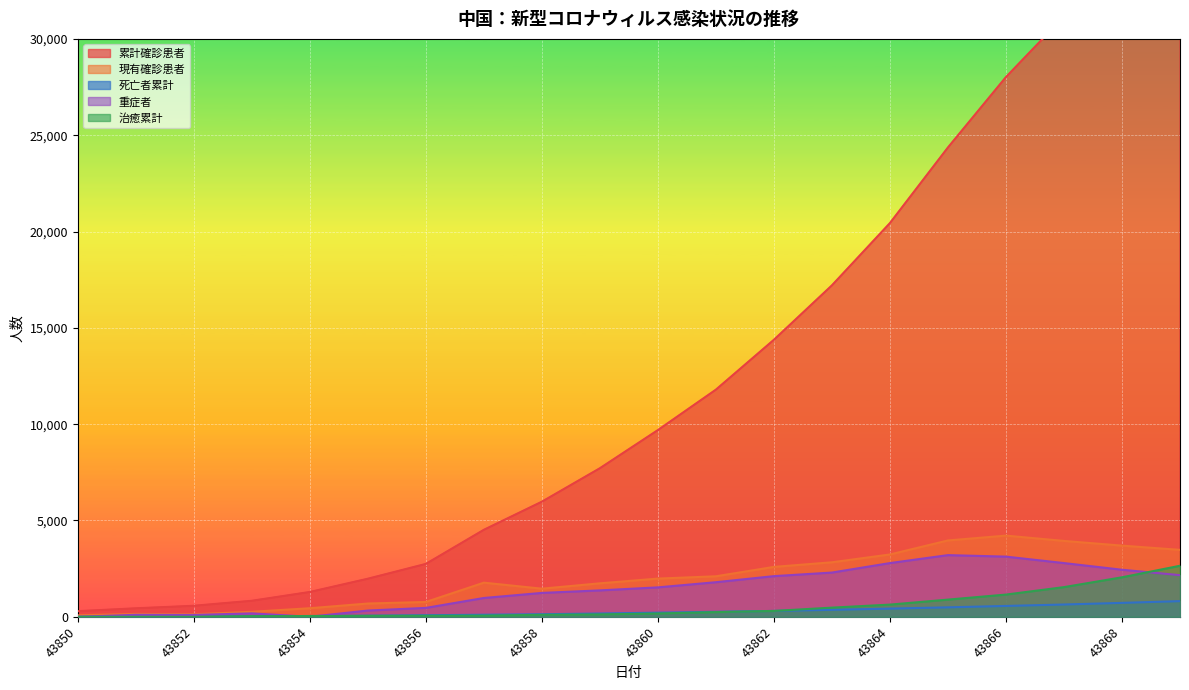

At how many categories does at least one series exceed 27601?

4